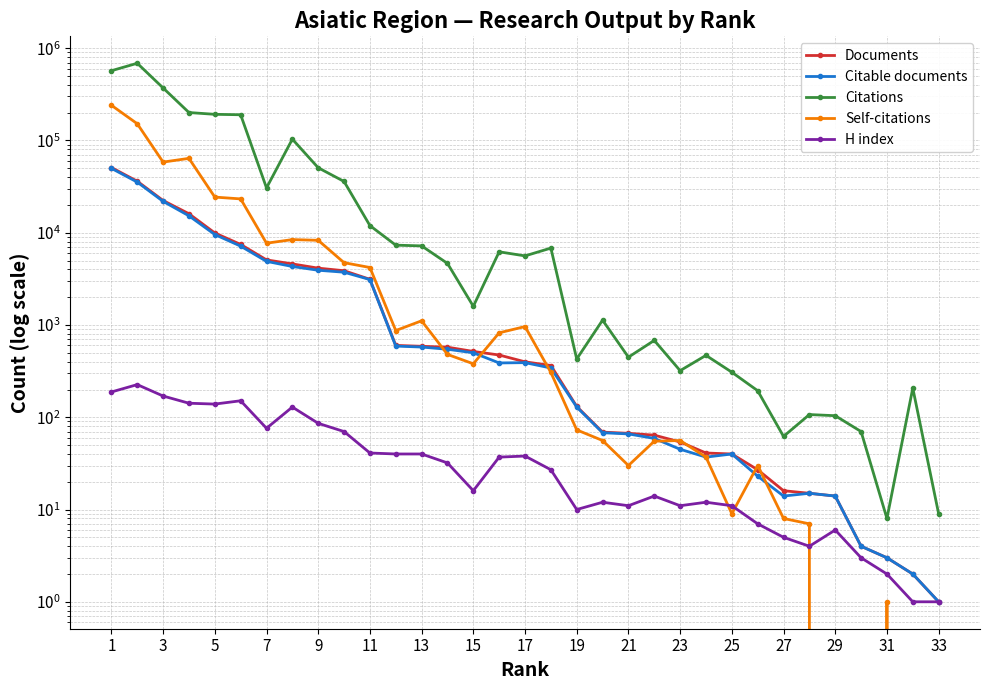

How many times do Self-citations and Documents cross each other?

7